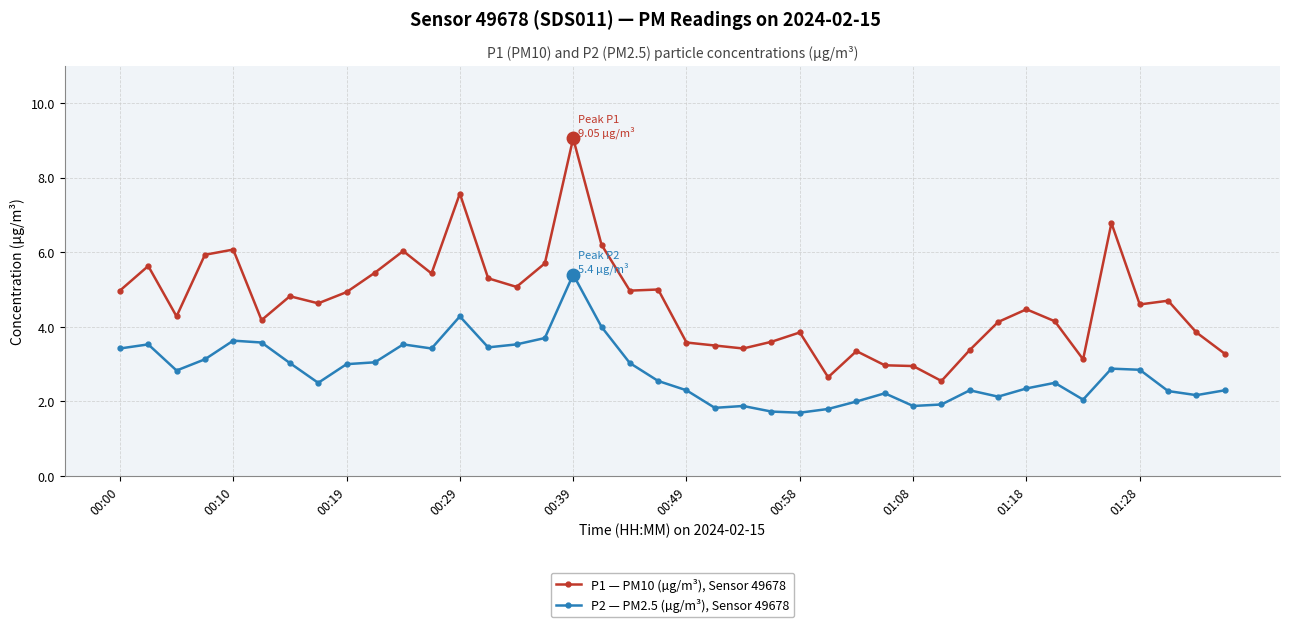

Which series has the largest range (max minus min)?

P1 — PM10 (µg/m³), Sensor 49678